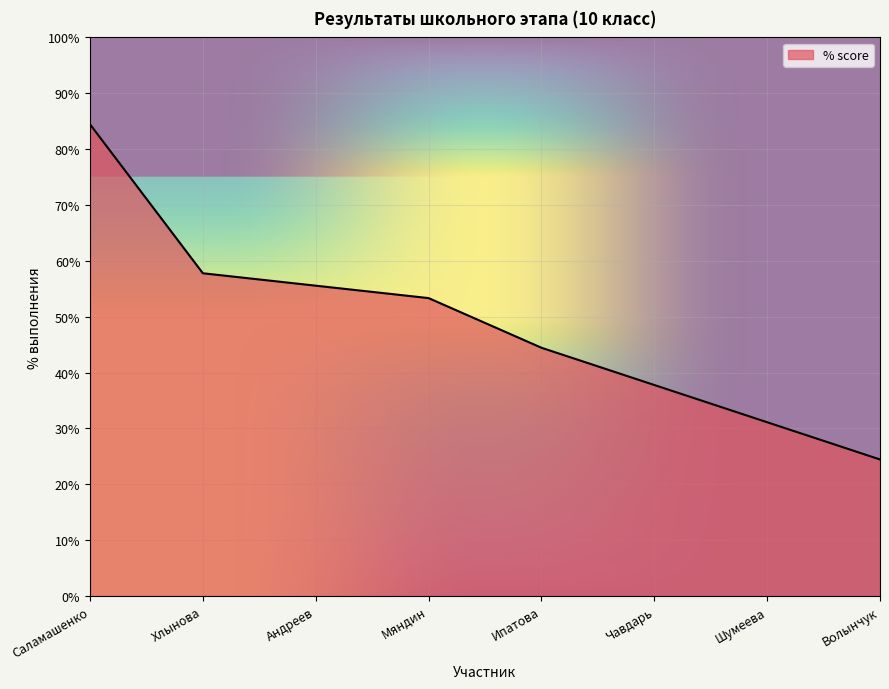

What is the change in value from Мяндин to Шумеева?

-0.2